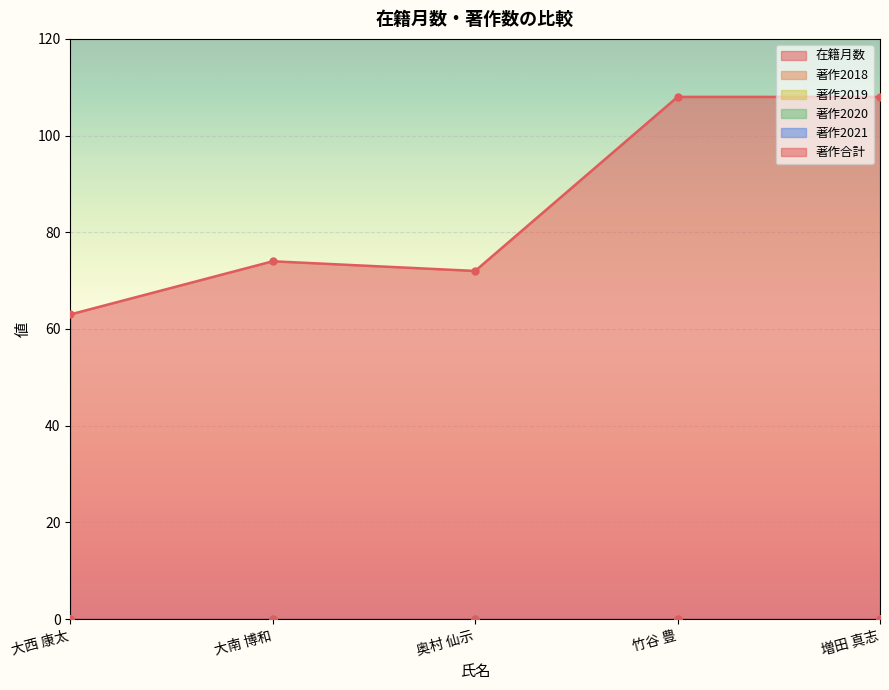

Which has a higher value, 奥村 仙示 or 竹谷 豊?

竹谷 豊